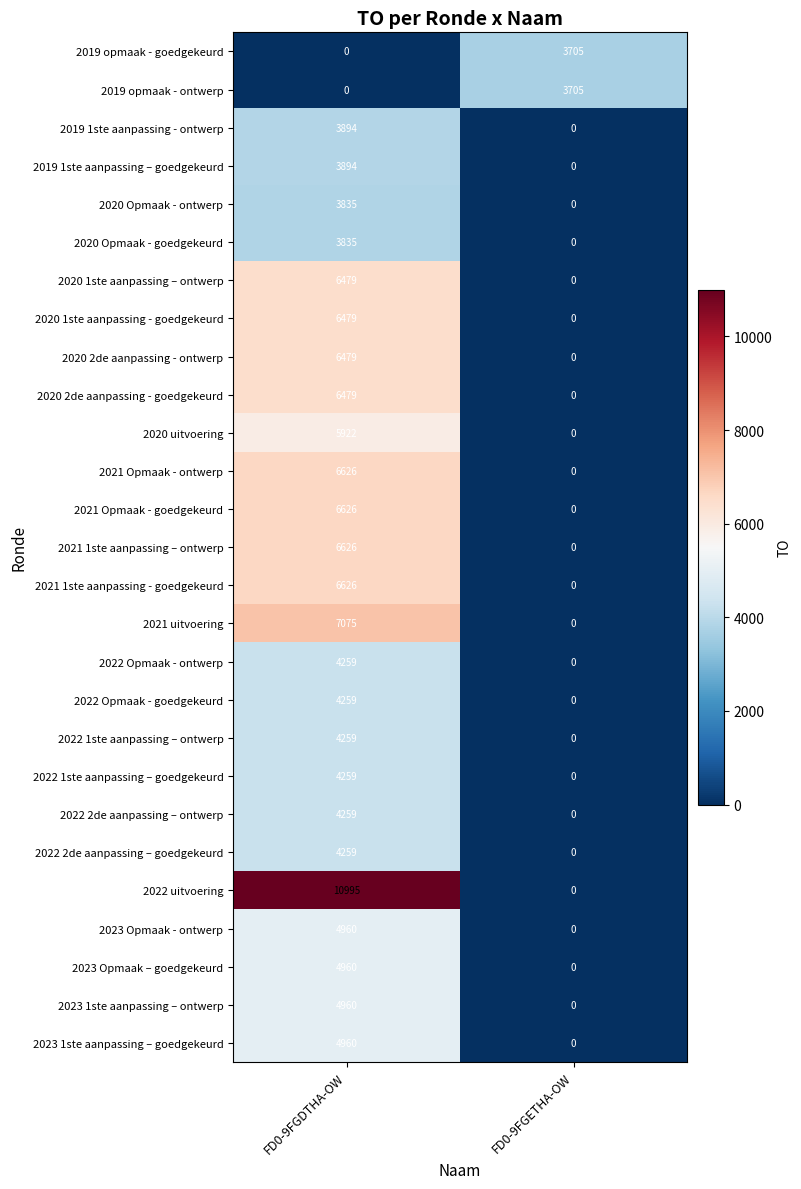

Where is 2022 Opmaak - goedgekeurd nearest to the value 2129?

FD0-9FGETHA-OW